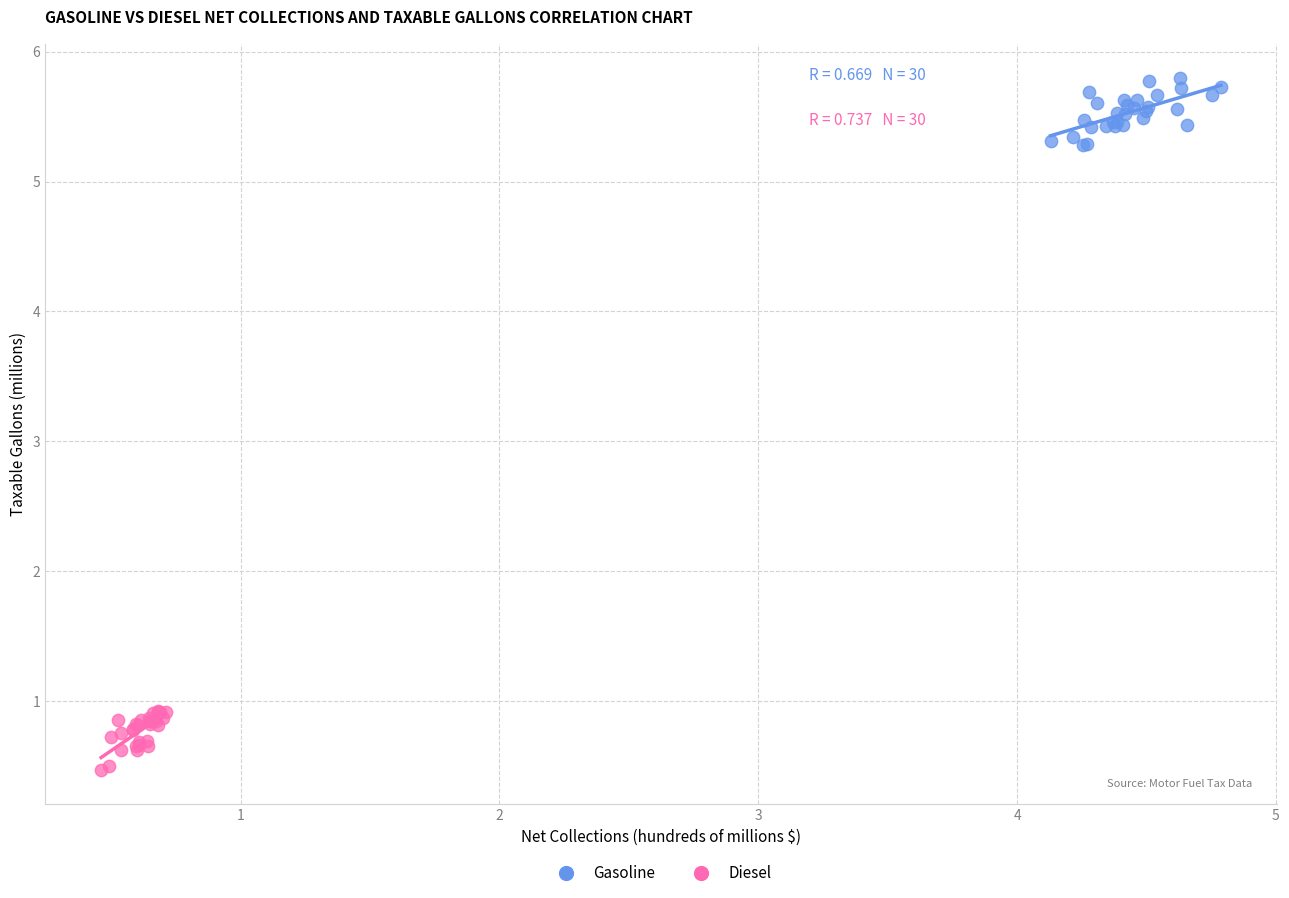

Which series reaches the minimum Y coordinate?

Diesel